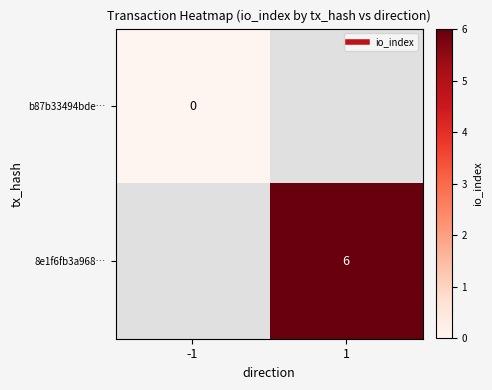

How many series are shown in this chart?

2